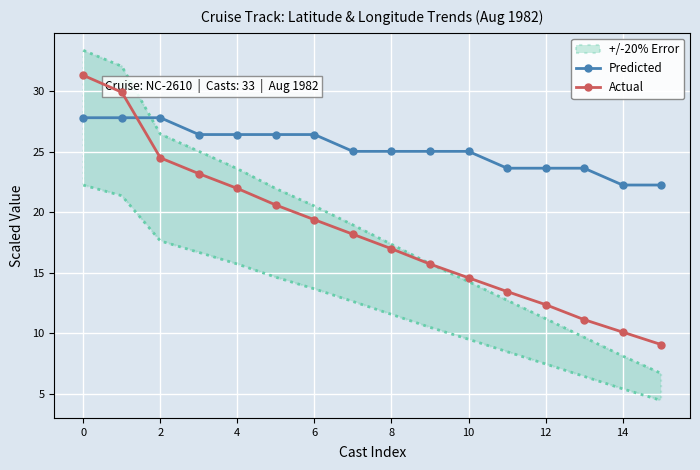

What is the difference between the maximum and minimum values in the Actual series?

22.2